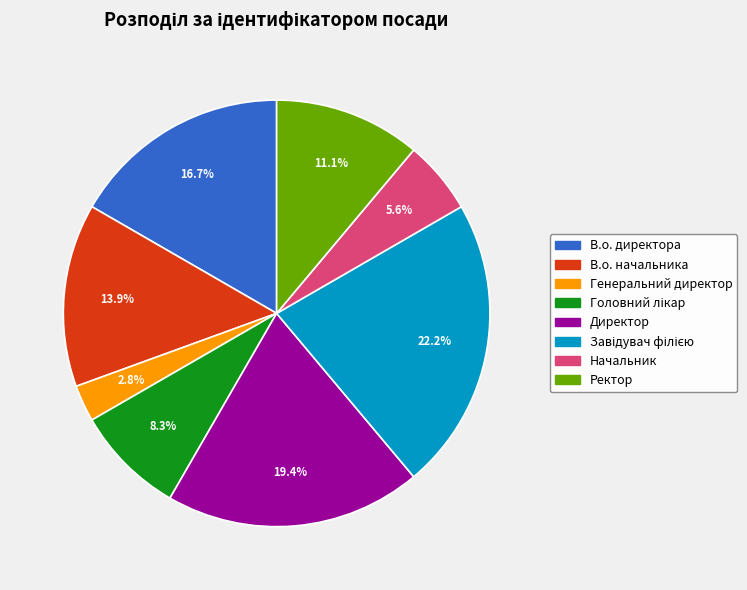

To the nearest percent, what is the average slice percentage?

12%